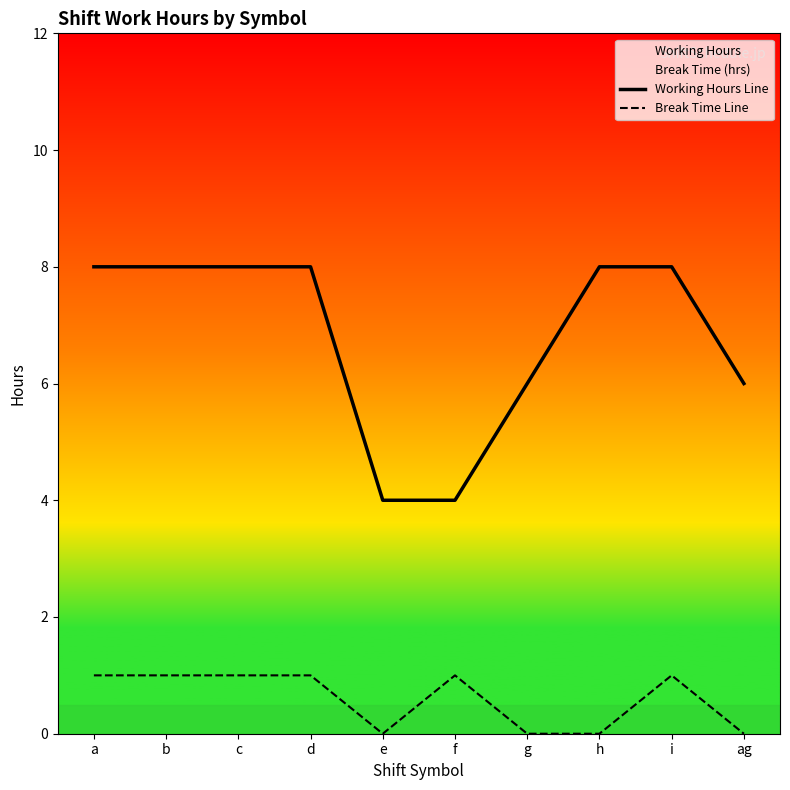

Is it true that Working Hours Line equals 2 at i?

False